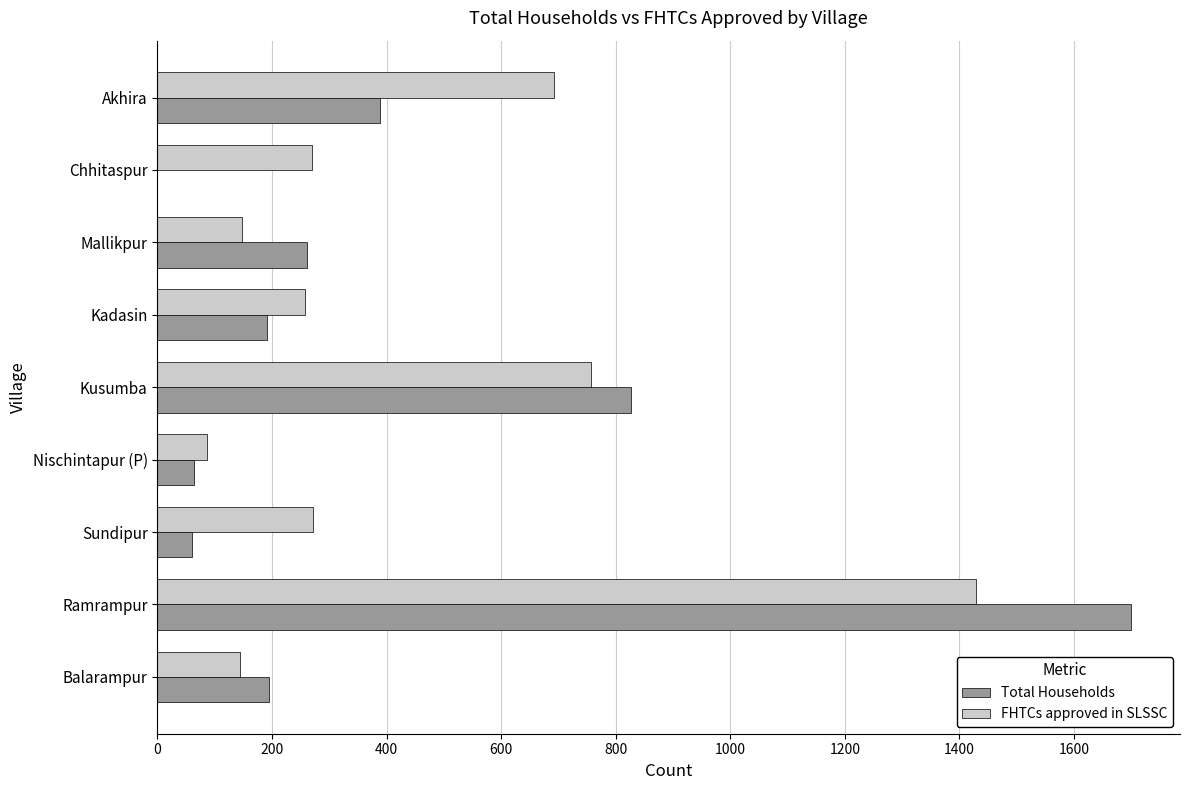

At which label is Total Households closest to 850?

Kusumba